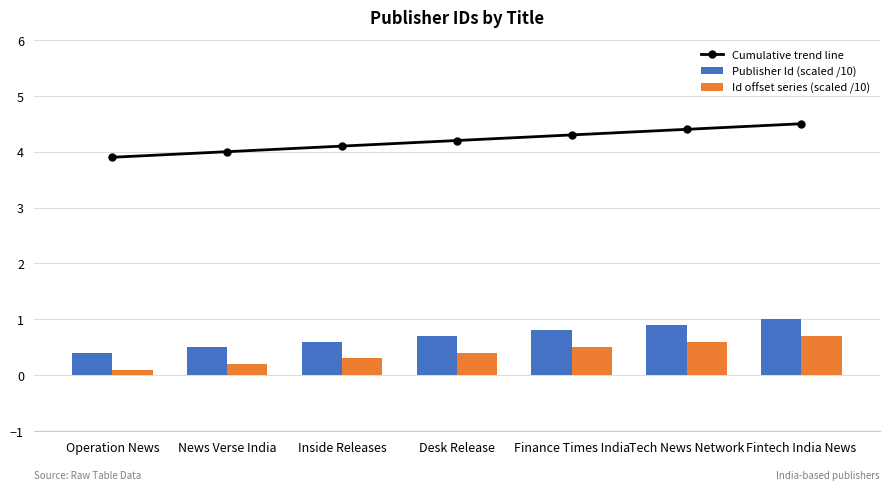

What is the difference between the maximum and minimum values in the Id offset series (scaled /10) series?

0.6